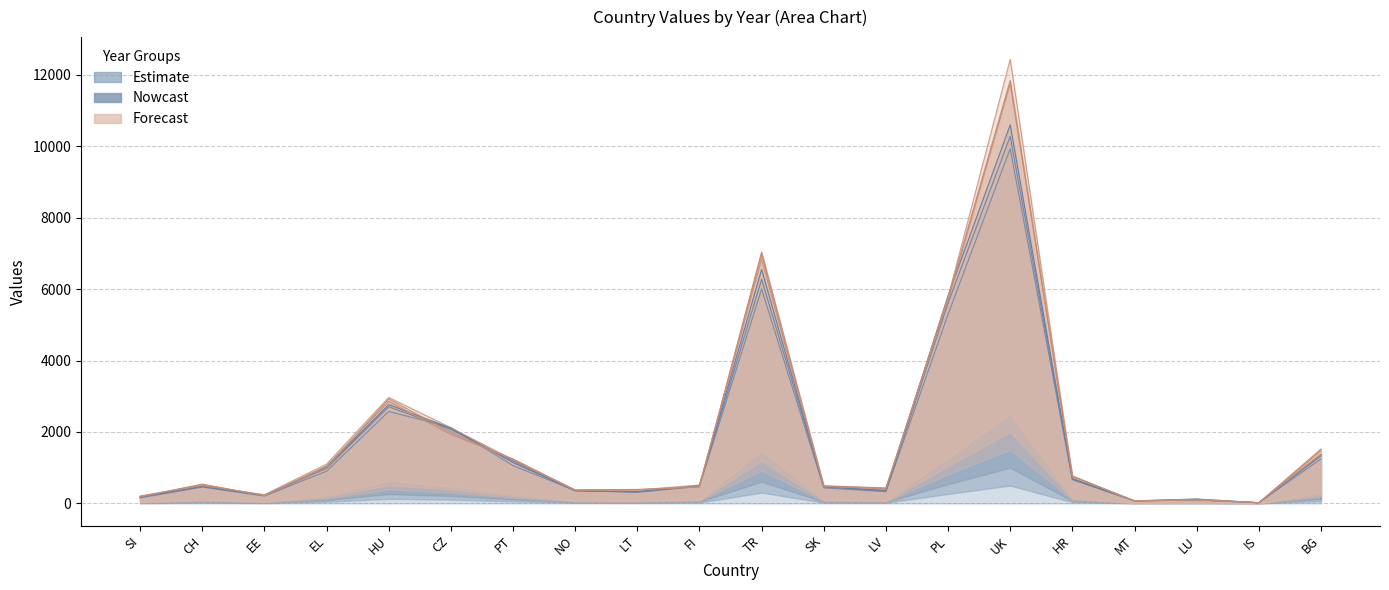

Which series changed the most between SI and HU?

1993